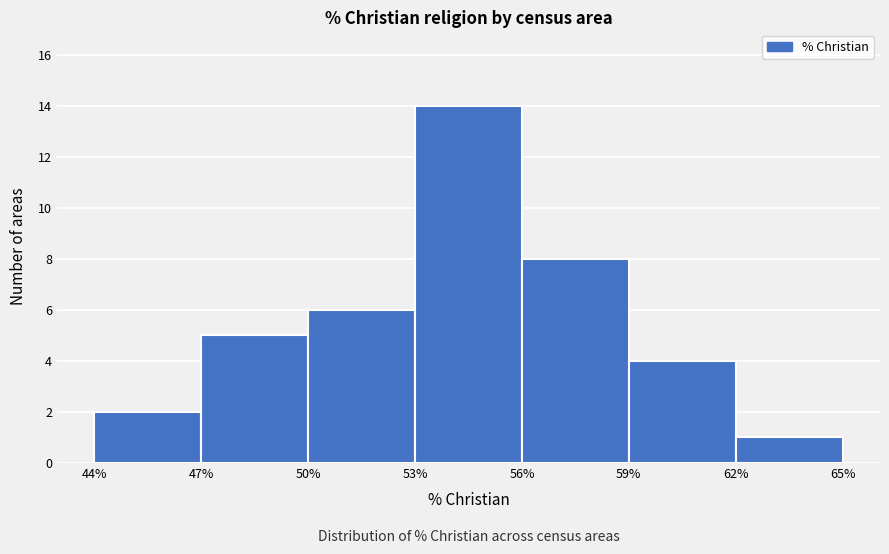

How tall is the bar that spans 50% to 53% on the x-axis? The values are not printed on the chart, so give them approximately, as read against the axis.

6